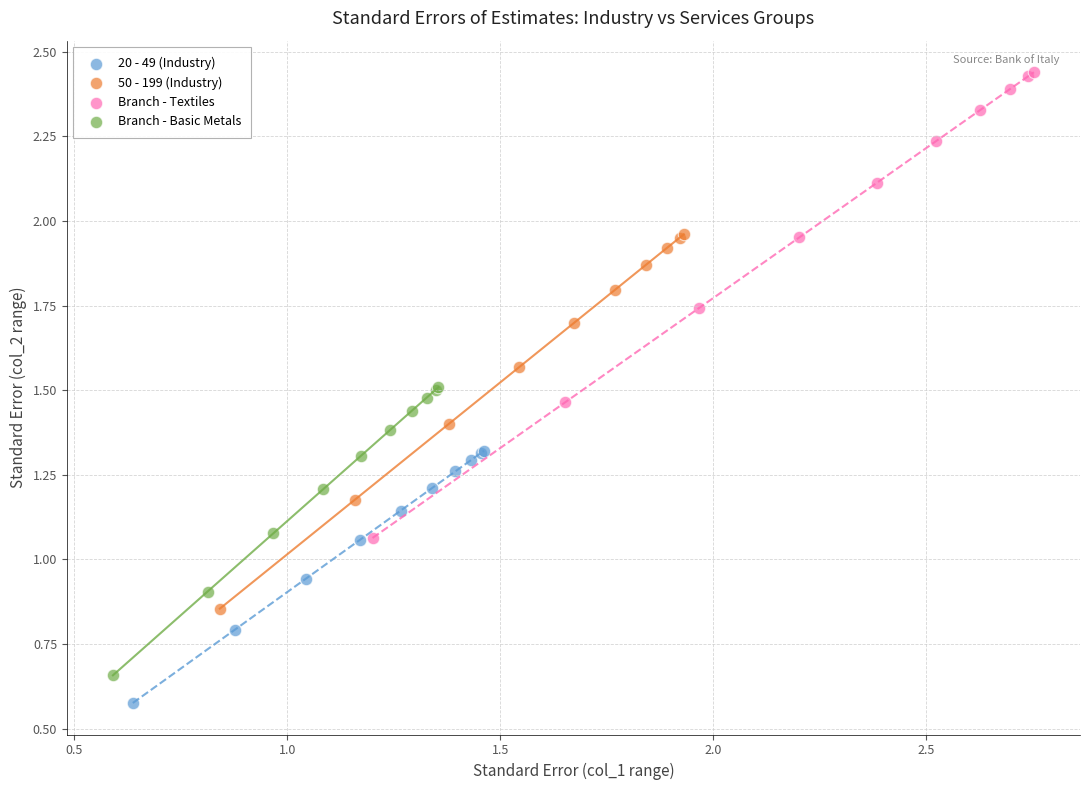

Which series reaches the maximum Y coordinate?

Branch - Textiles